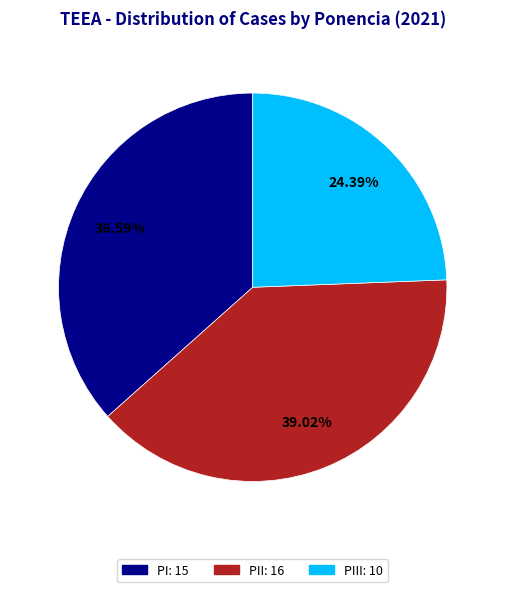

Is there any slice that represents more than half of the pie?

No